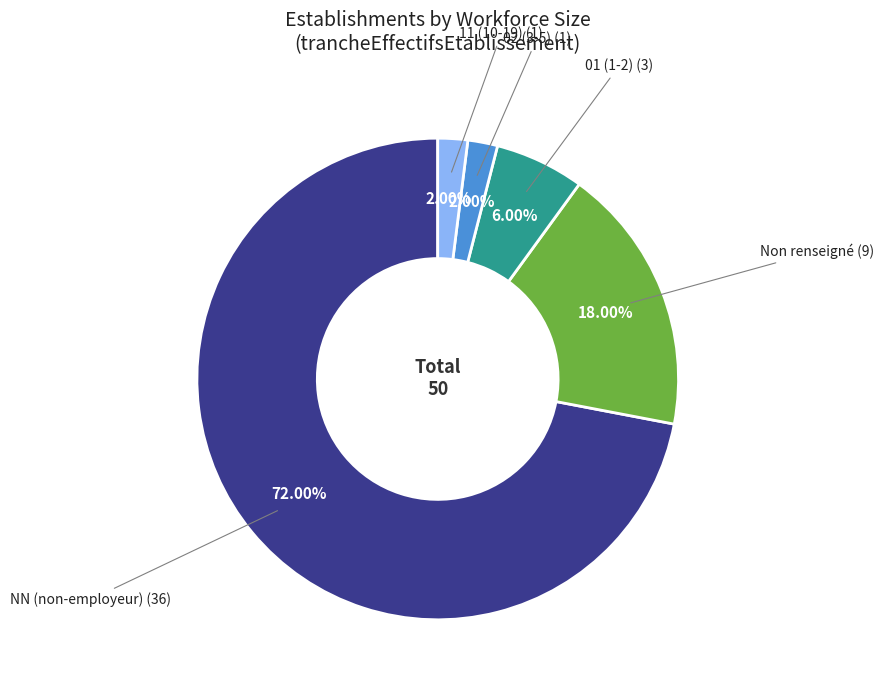

Does any single category account for the majority?

Yes